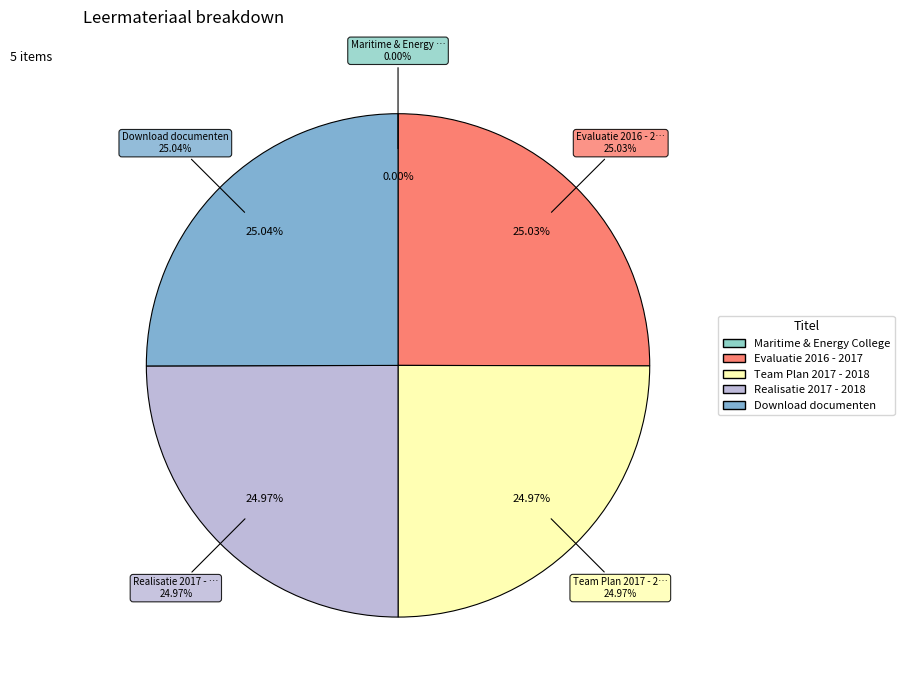

True or false: Evaluatie 2016 - 2017 accounts for 25% of the total.

True